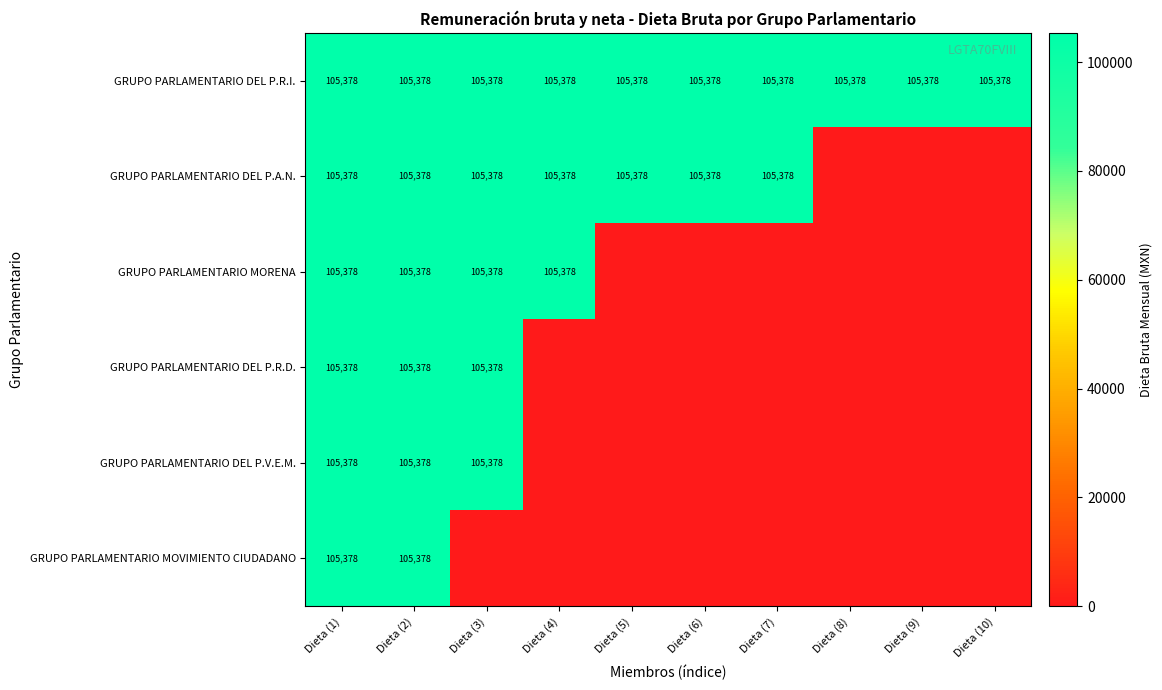

What is the total value across all series at Dieta (1)?

632268